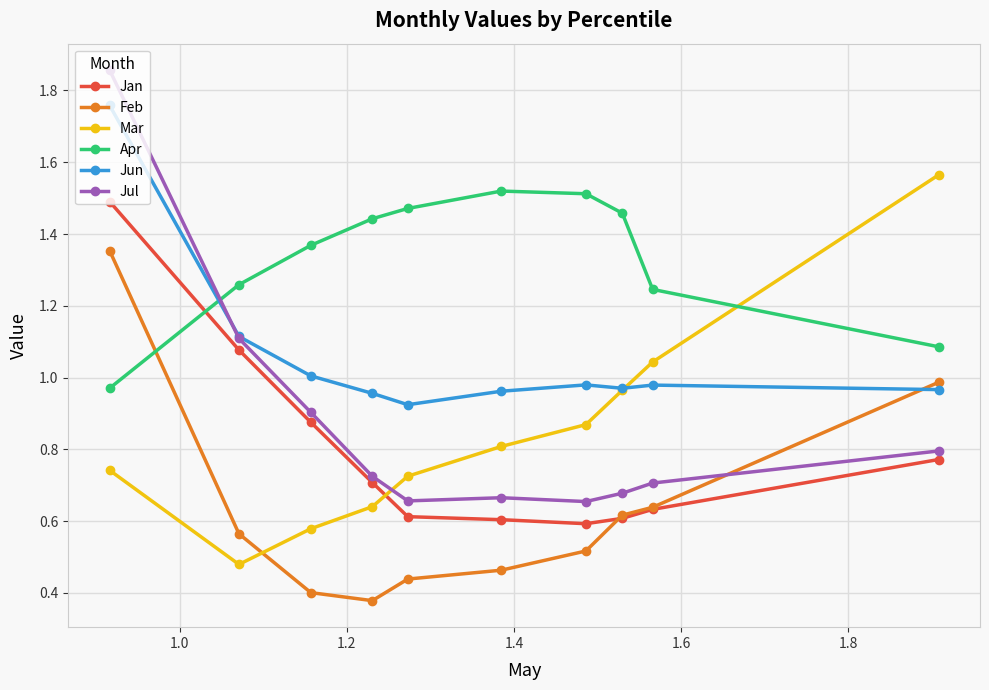

Which series has the largest range (max minus min)?

Jul